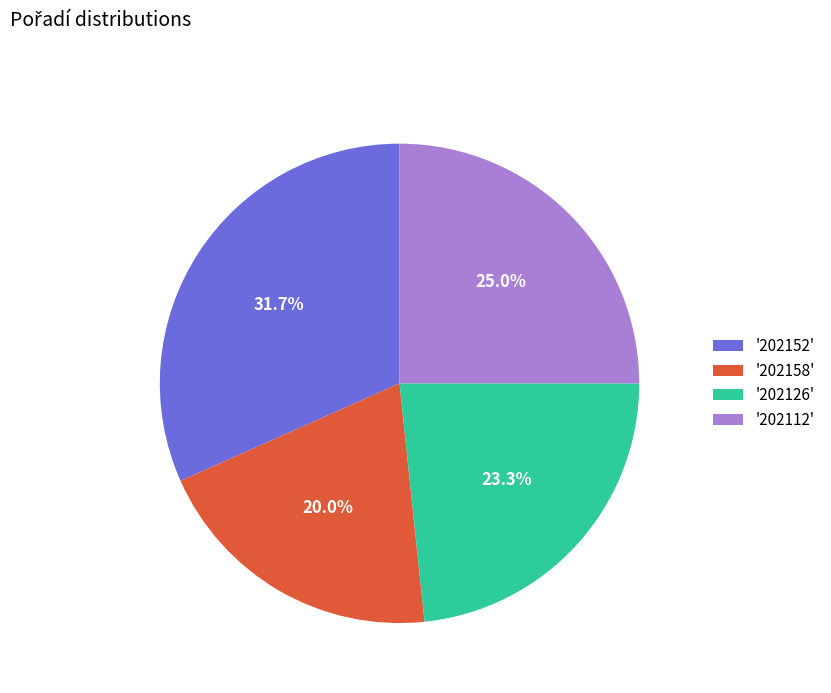

To the nearest percent, what is the difference between the largest and smallest slice percentages?

12%